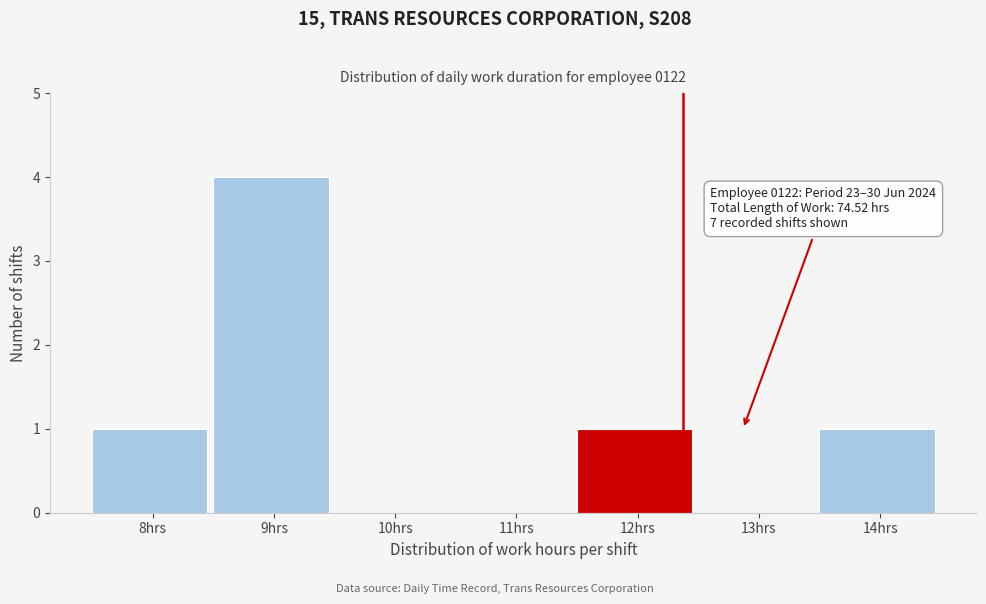

Reading left to right, what are all the values shown in this chart?

8hrs=1	9hrs=4	10hrs=0	11hrs=0	12hrs=1	13hrs=0	14hrs=1